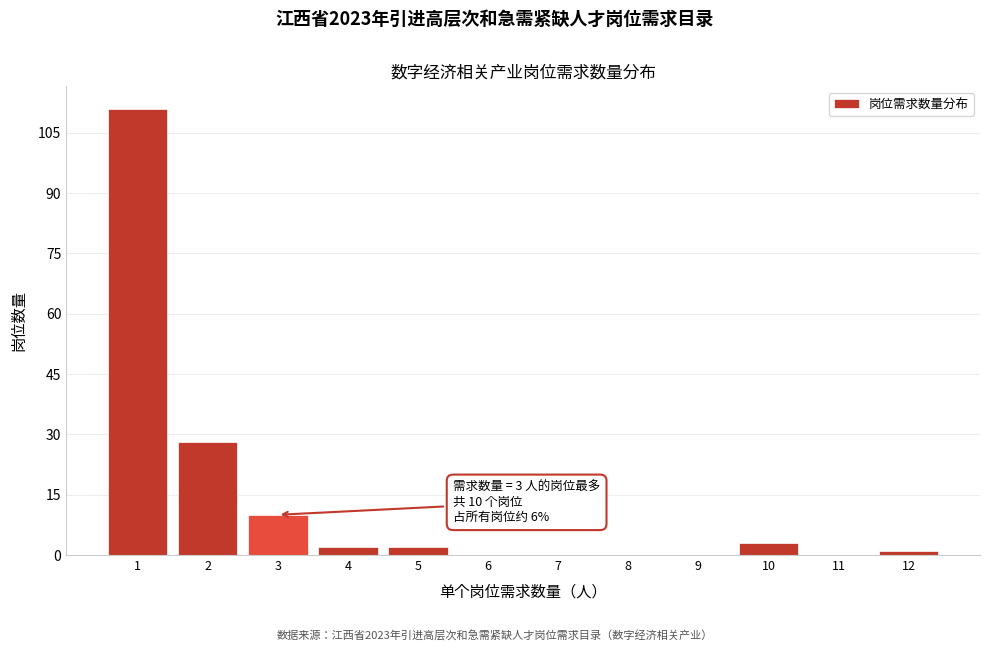

Reading left to right, transcribe all the data shown in this chart.

1=111	2=28	3=10	4=2	5=2	6=0	7=0	8=0	9=0	10=3	11=0	12=1